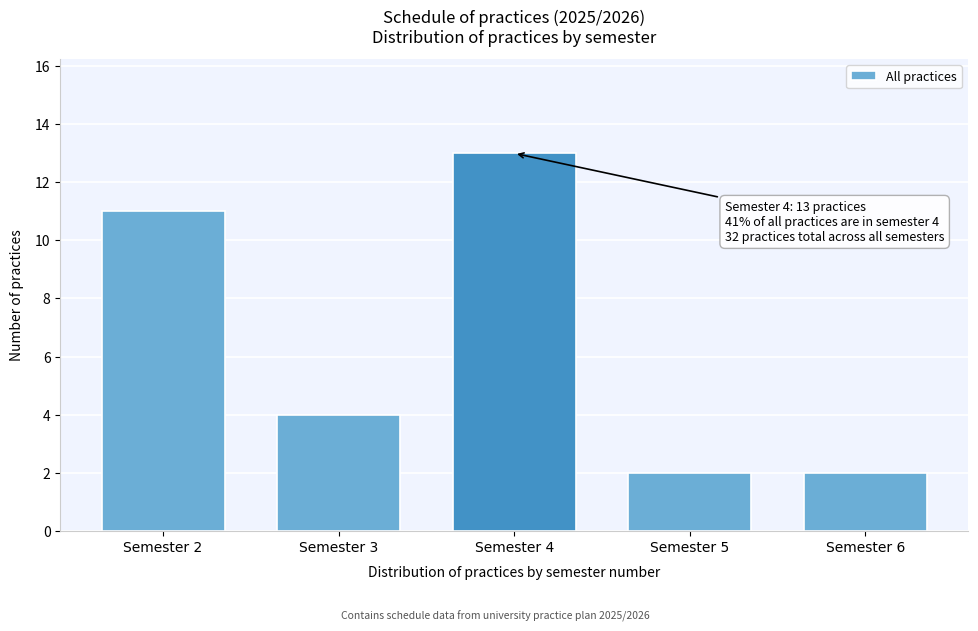

Reading left to right, transcribe all the data shown in this chart.

Semester 2=11	Semester 3=4	Semester 4=13	Semester 5=2	Semester 6=2